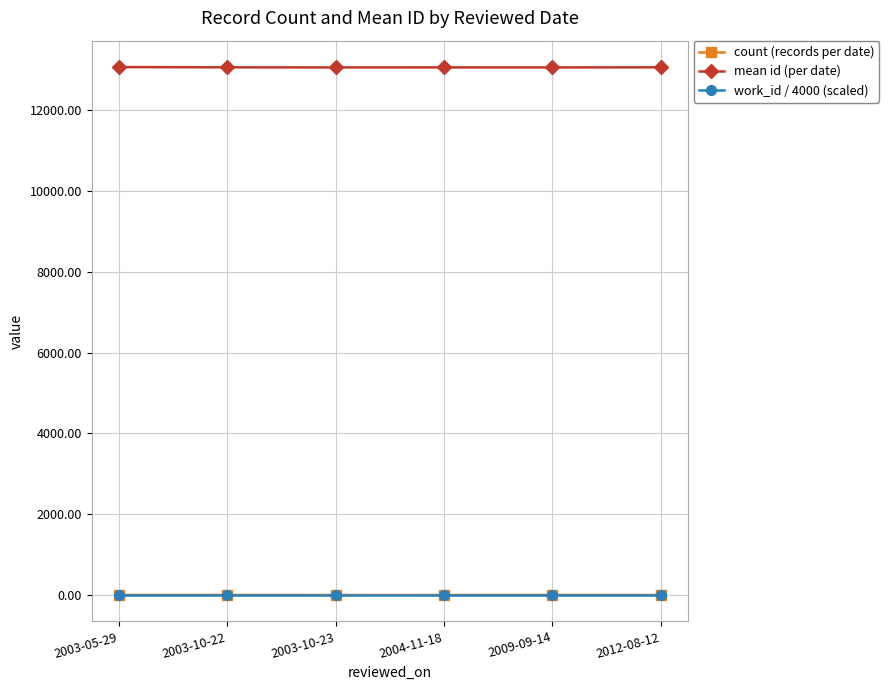

The value of mean id (per date) at 2012-08-12 is 13067.0. True or false?

True